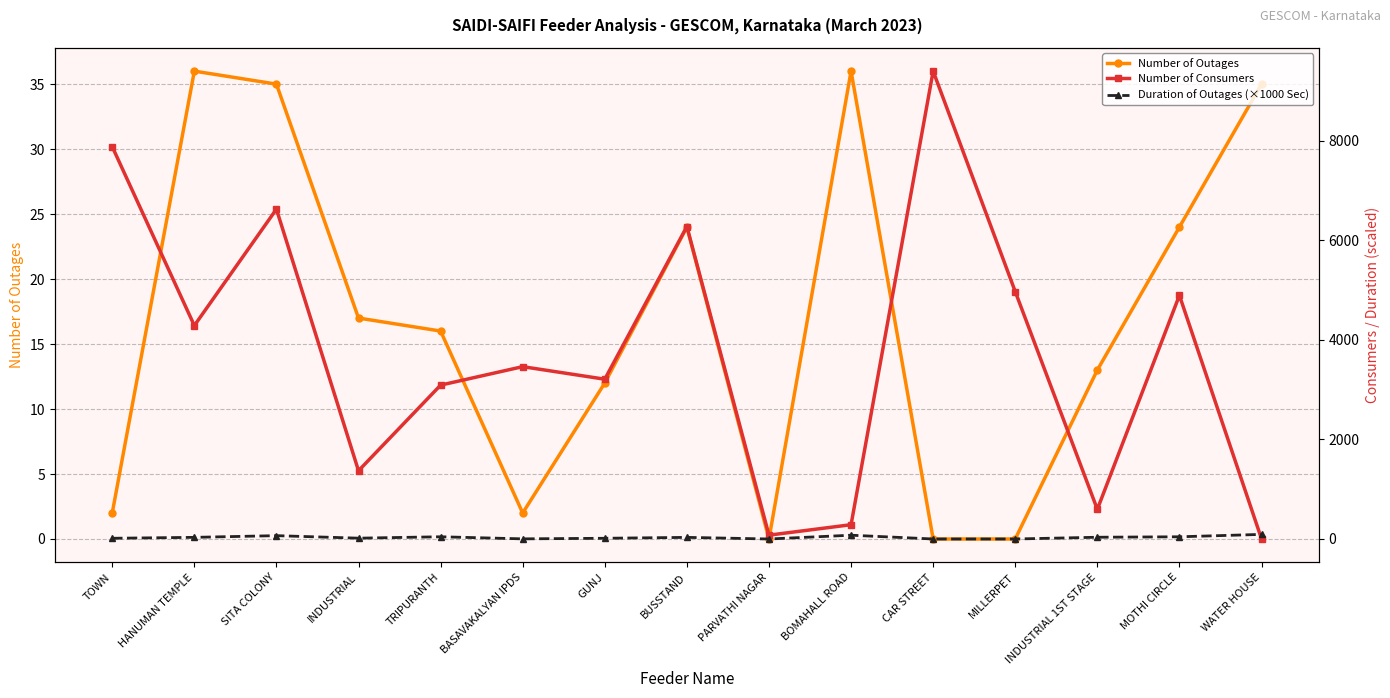

What is the maximum value for Number of Consumers?

9399.0